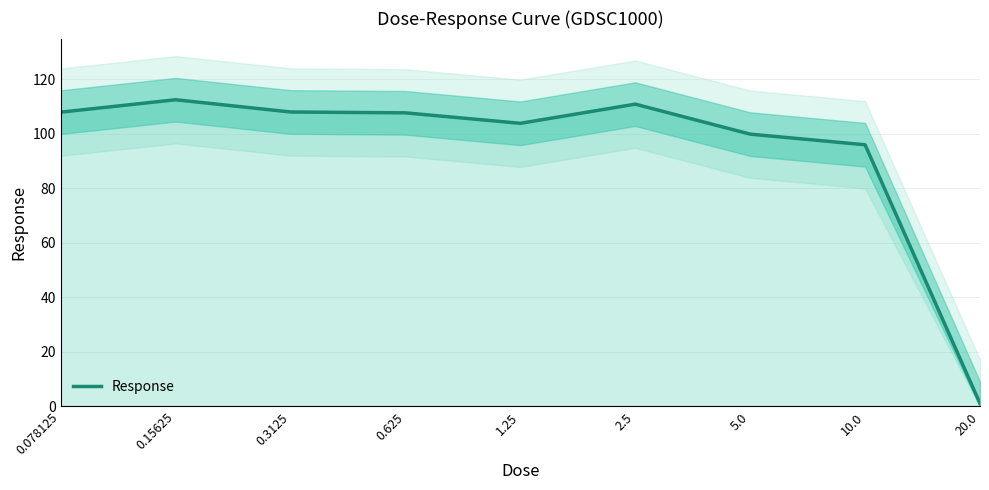

Where is the first local maximum?

0.15625